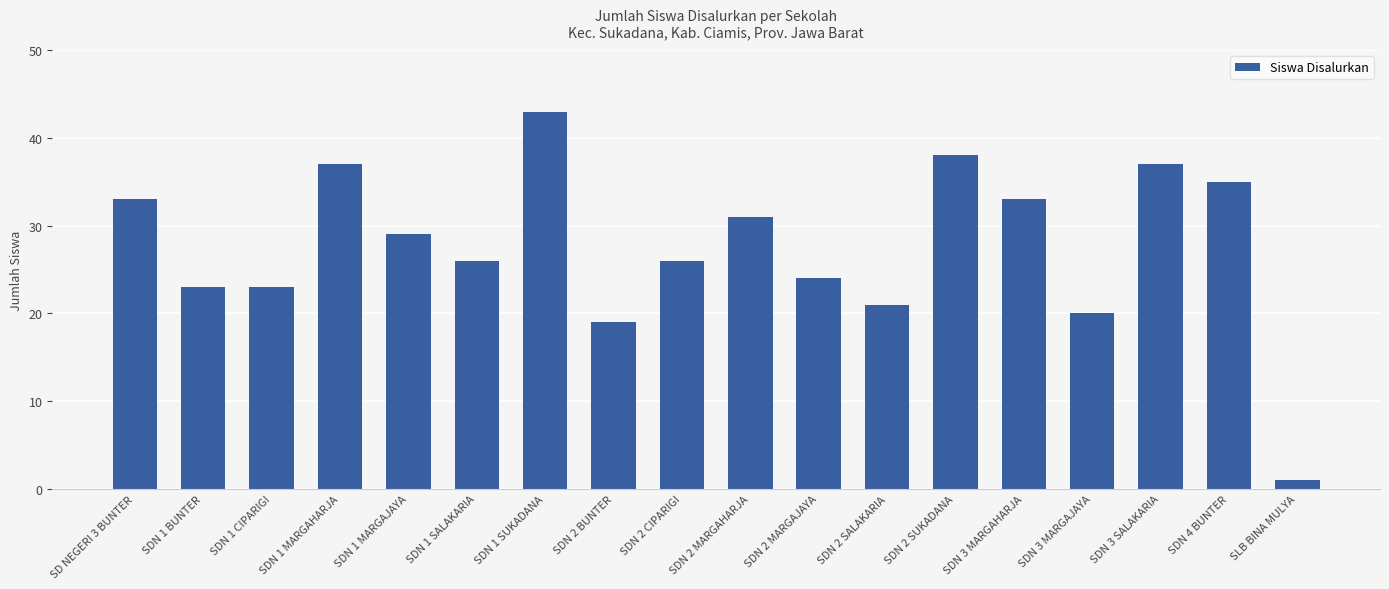

What is the label of the 8th bar from the right?

SDN 2 MARGAJAYA